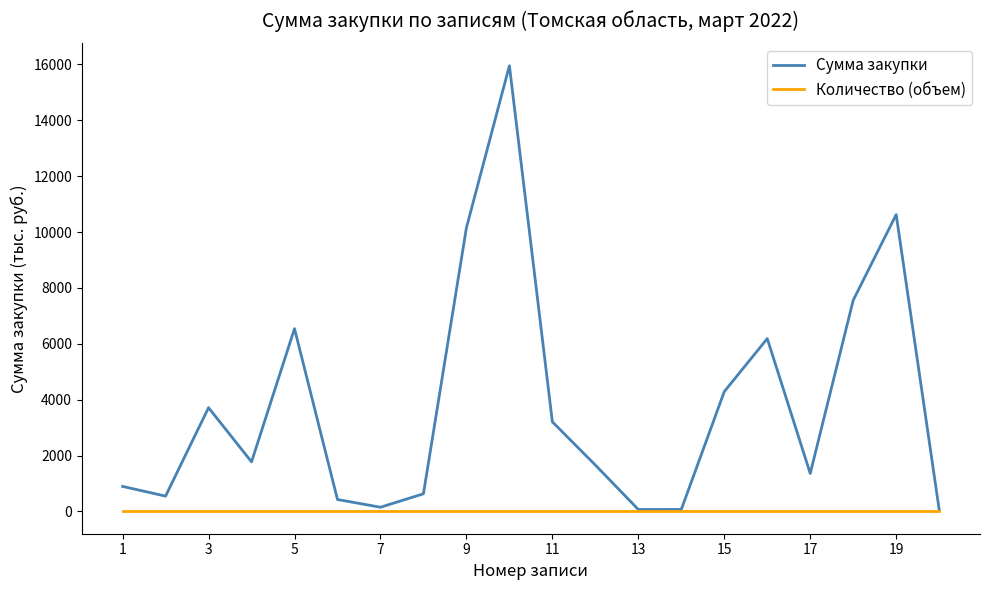

List the series in order of their peak value, highest first.

Сумма закупки, Количество (объем)